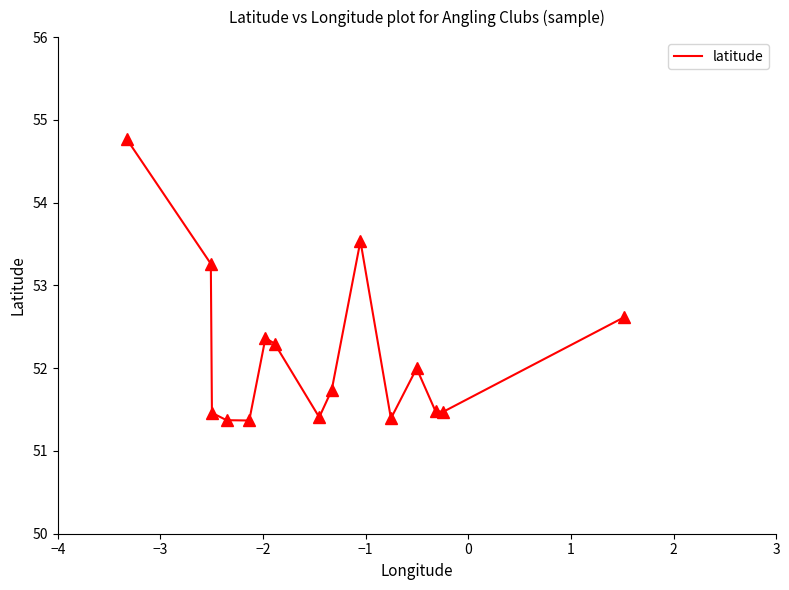

What is the difference between the maximum and minimum values?

3.4